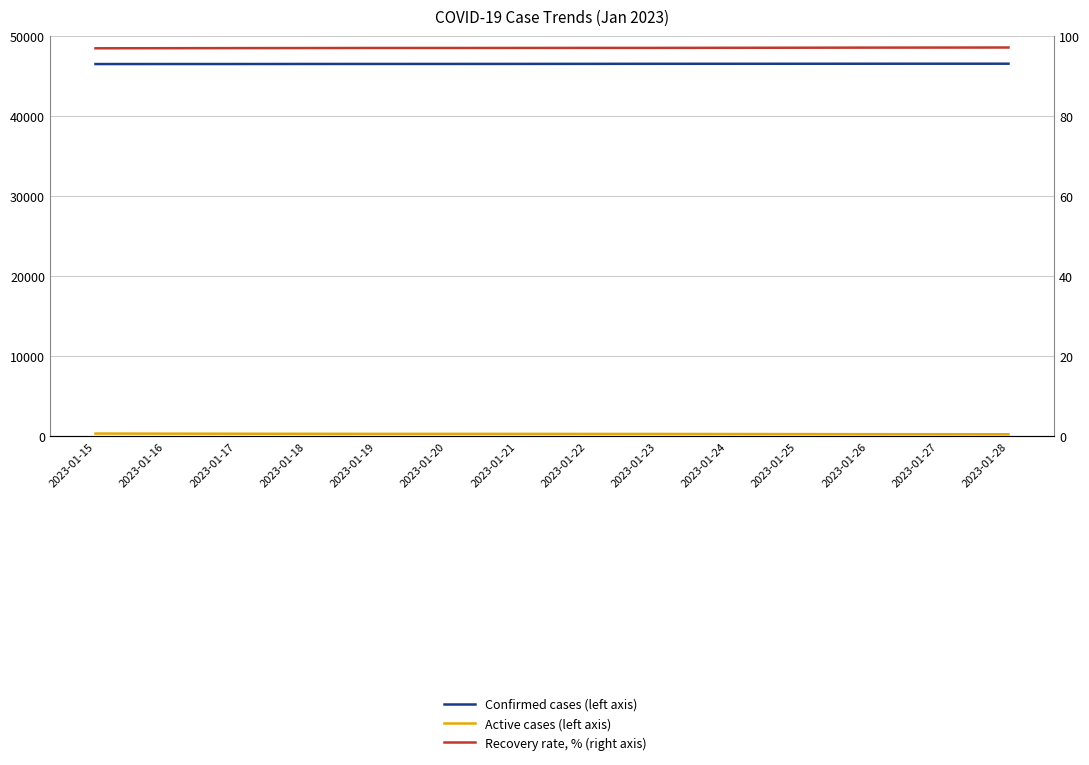

What are all the series names shown in the legend?

Confirmed cases, Active cases, Recovery rate, %